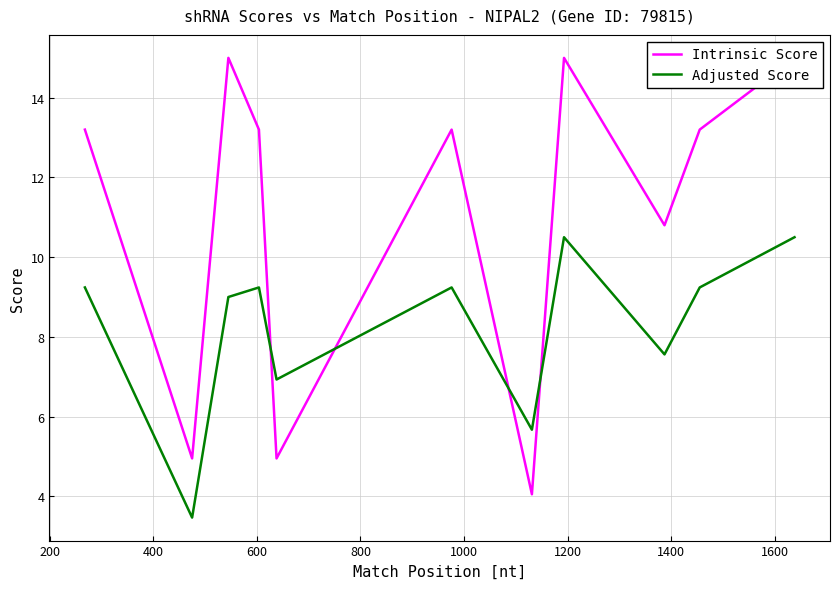

What is the minimum value for Adjusted Score?

3.5